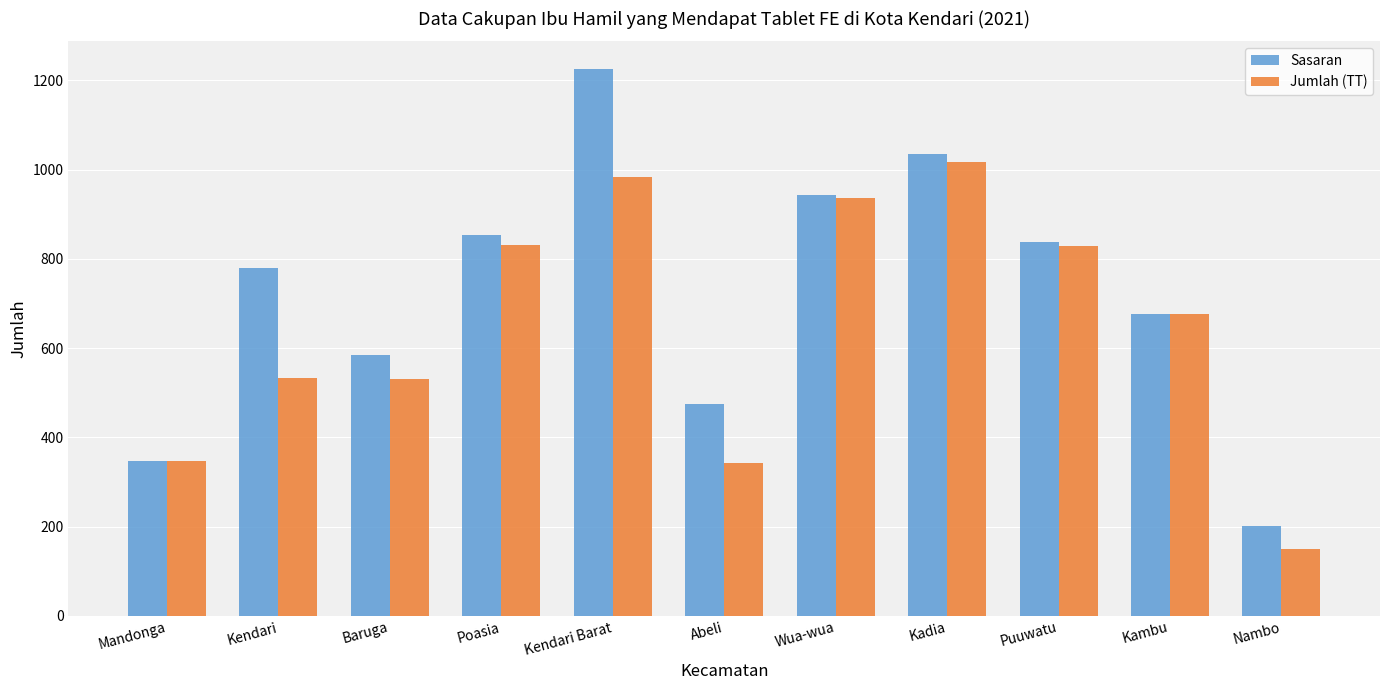

At which label is Sasaran closest to 714?

Kambu